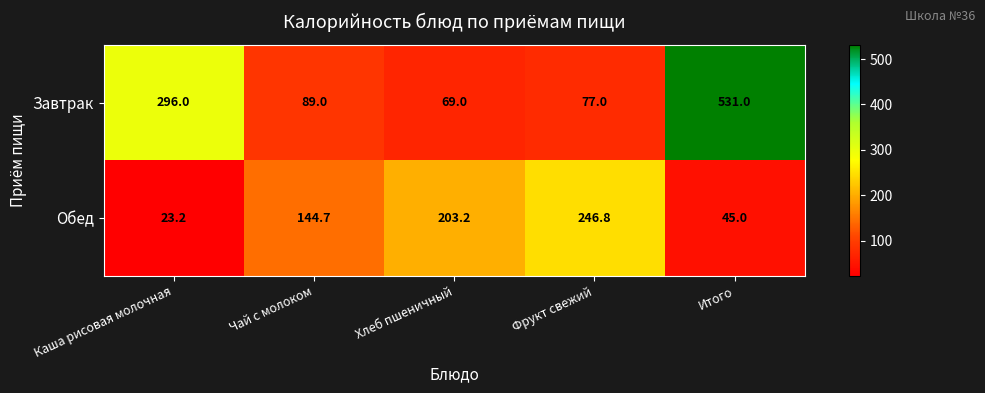

Read the Обед value at Хлеб пшеничный.

203.2